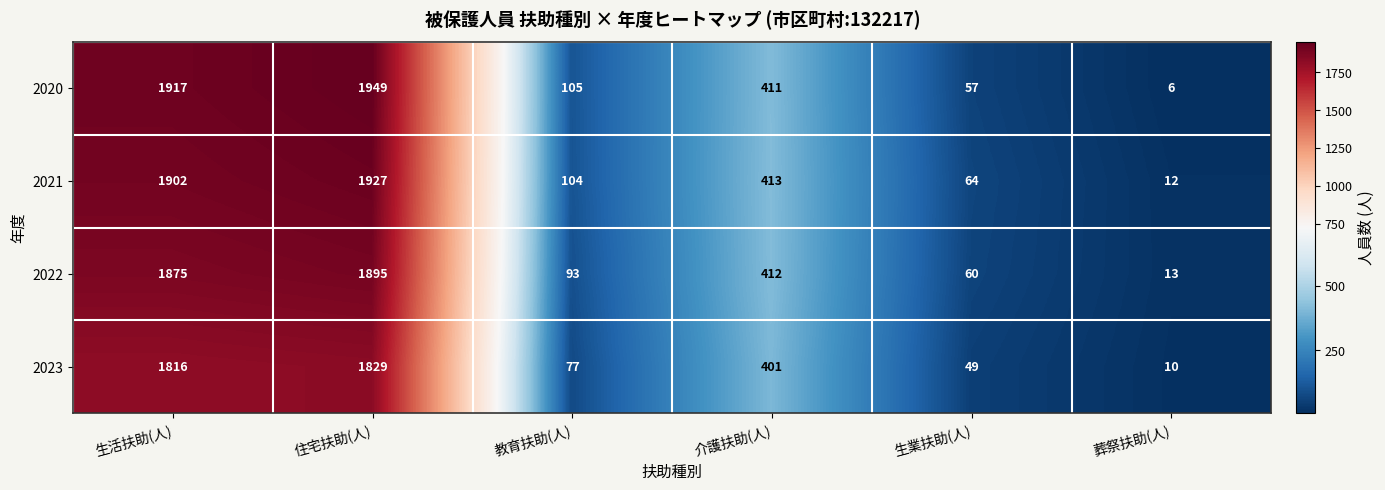

How many distinct data groups are displayed?

4